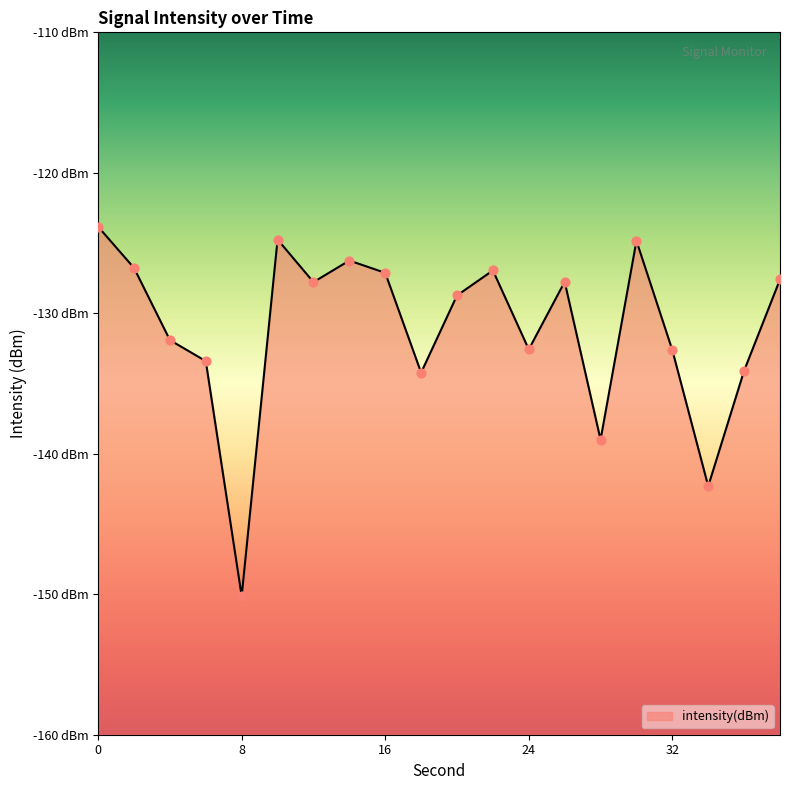

What is the change in value from 10 to 38?

-2.8